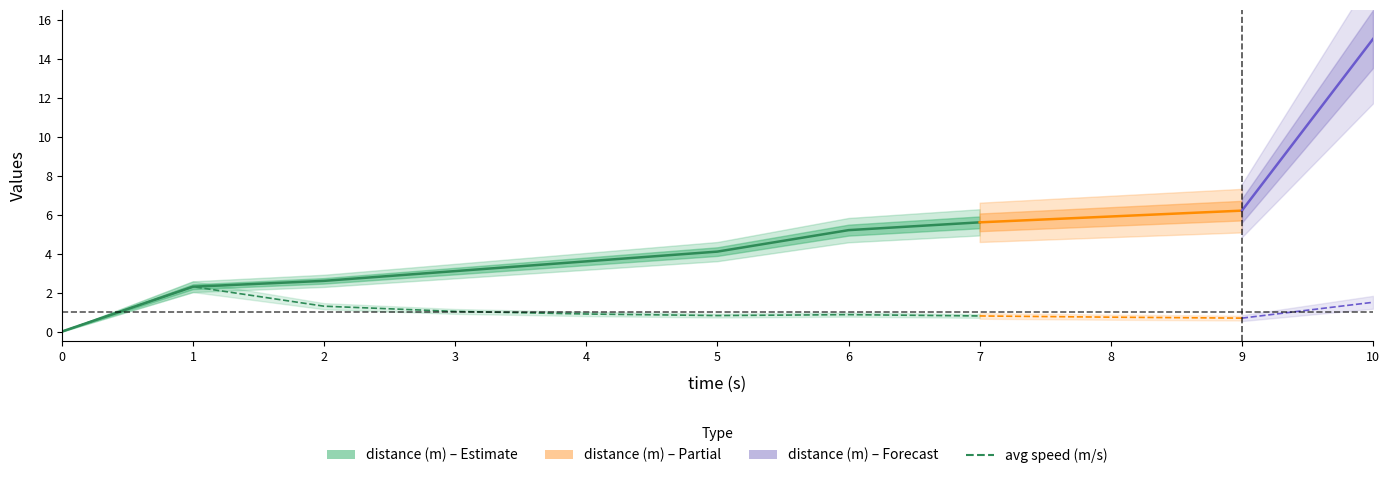

At which category does avg speed (m/s) reach its first local valley?

5